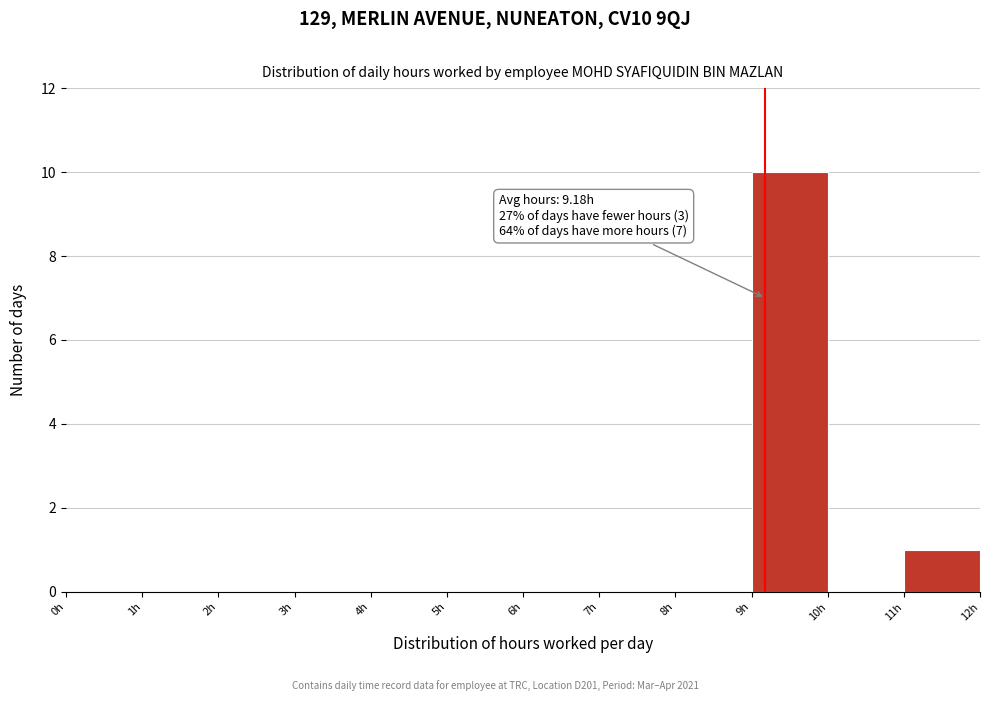

Which range on the x-axis has the tallest bar?

9 to 10